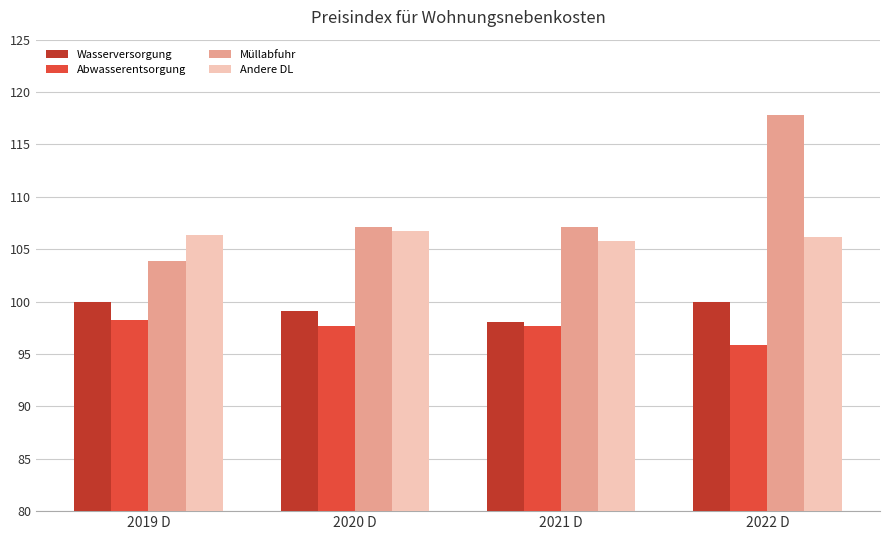

Is the value of Müllabfuhr at 2019 D greater than the value of Abwasserentsorgung at 2021 D?

Yes